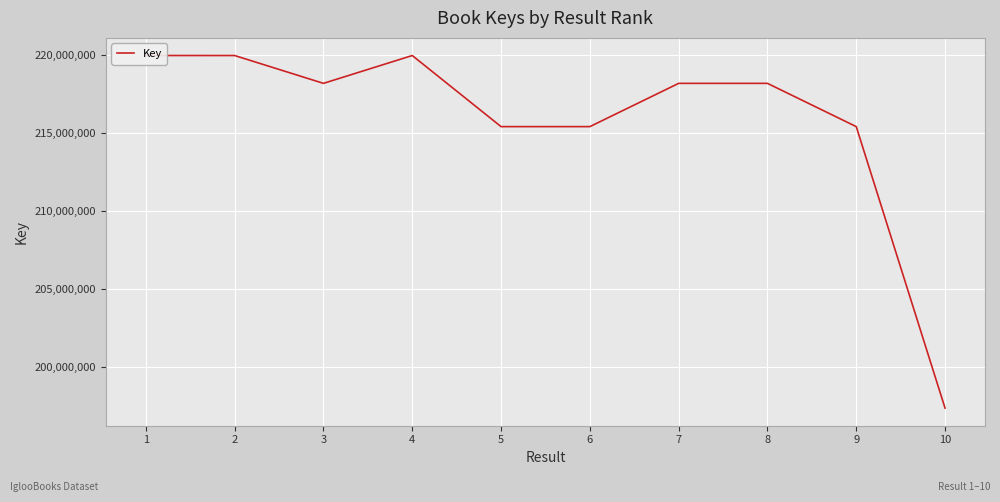

The value at 2 is 219949537. True or false?

True